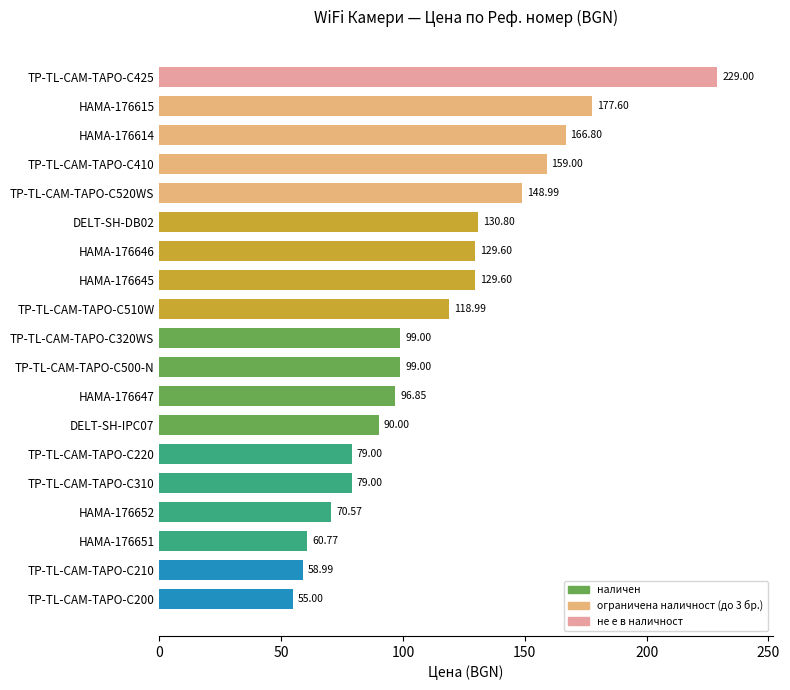

The chart shows a value of 135.5 at HAMA-176647. True or false?

False